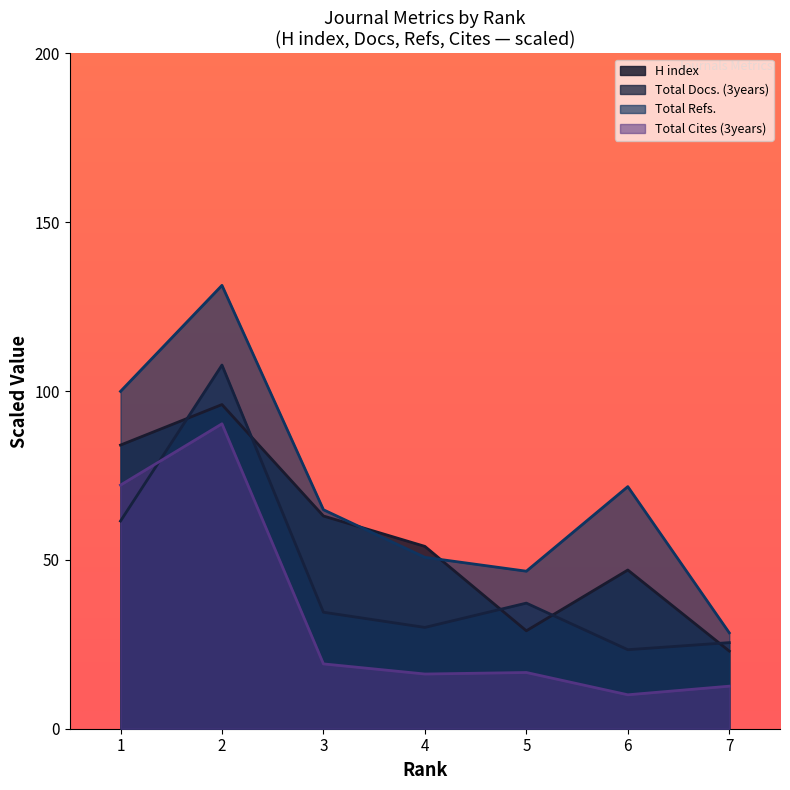

True or false: H index and Total Cites (3years) intersect in this chart.

False